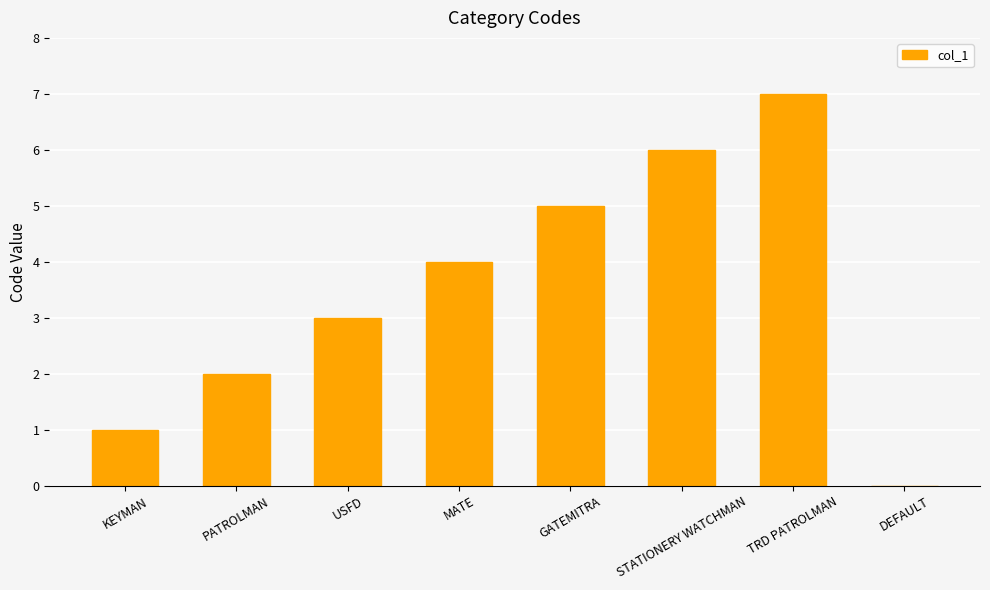

What is the maximum value shown in the chart?

7